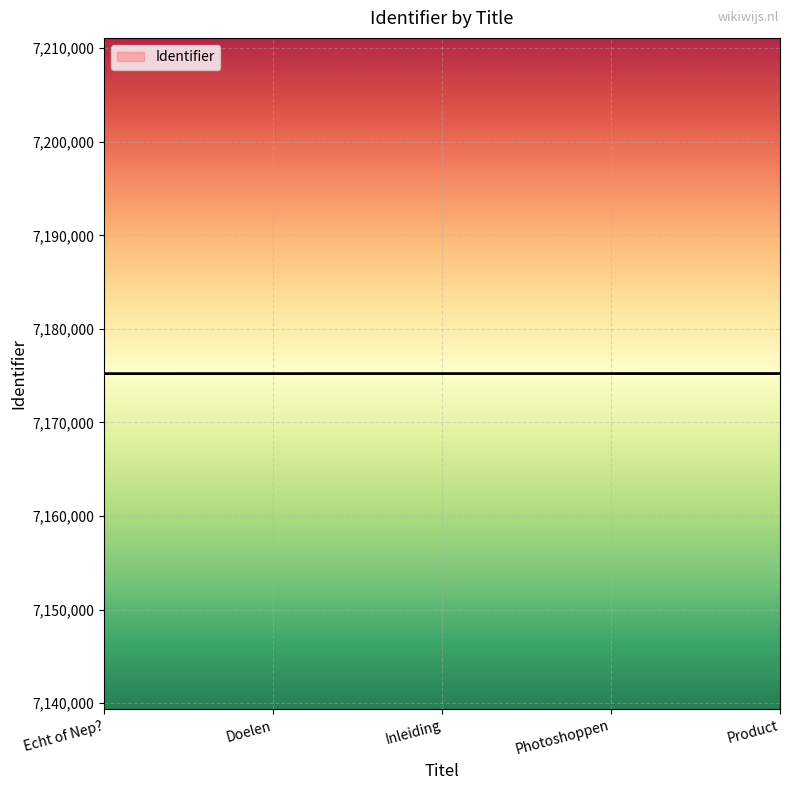

The chart shows a value of 7175220 at Inleiding. True or false?

True